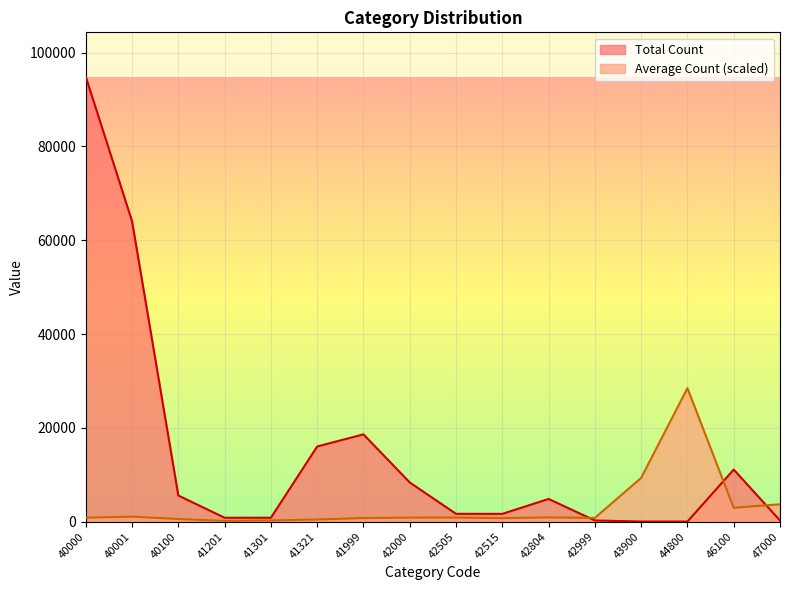

How many interior local peaks does the Average Count series have?

4